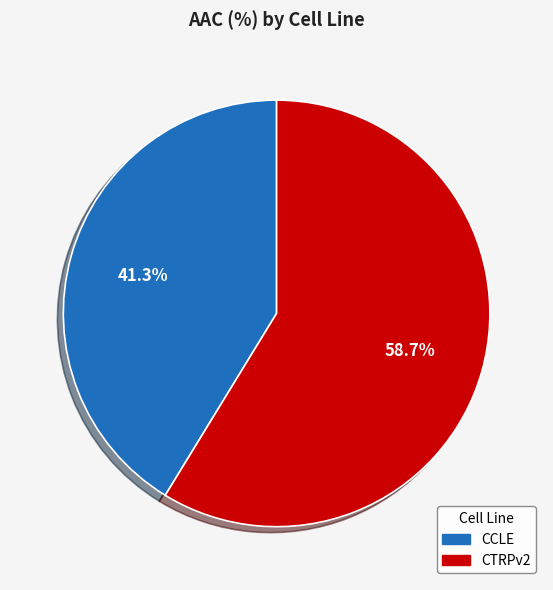

How many slices are in this pie chart?

2